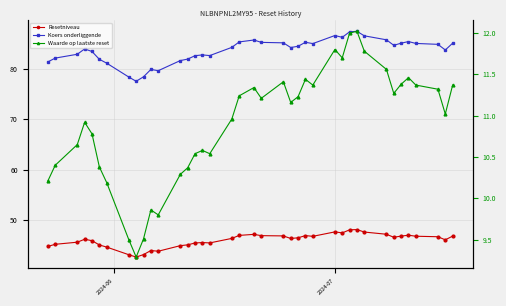

Reading left to right, list all the values displayed in this chart.

Resetniveau: 44.7	45.2	45.6	46.2	45.9	45.0	44.6	43.1	42.6	43.1	43.9	43.8	44.9	45.1	45.4	45.5	45.4	46.3	46.9	47.1	46.9	46.8	46.3	46.5	46.9	46.8	47.6	47.4	48.0	48.1	47.6	47.2	46.6	46.8	47.0	46.8	46.7	46.1	46.8
Koers onderliggende: 81.4	82.1	82.9	83.9	83.4	81.9	81.1	78.4	77.5	78.4	79.9	79.6	81.6	81.9	82.6	82.8	82.6	84.2	85.3	85.7	85.2	85.2	84.2	84.5	85.3	85.0	86.6	86.2	87.3	87.4	86.5	85.8	84.7	85.1	85.4	85.0	84.8	83.7	85.1
Waarde op laatste reset: 10.2	10.4	10.7	10.9	10.8	10.4	10.2	9.5	9.3	9.5	9.9	9.8	10.3	10.4	10.5	10.6	10.5	11.0	11.2	11.3	11.2	11.4	11.2	11.2	11.4	11.4	11.8	11.7	12.0	12.0	11.8	11.6	11.3	11.4	11.5	11.4	11.3	11.0	11.4